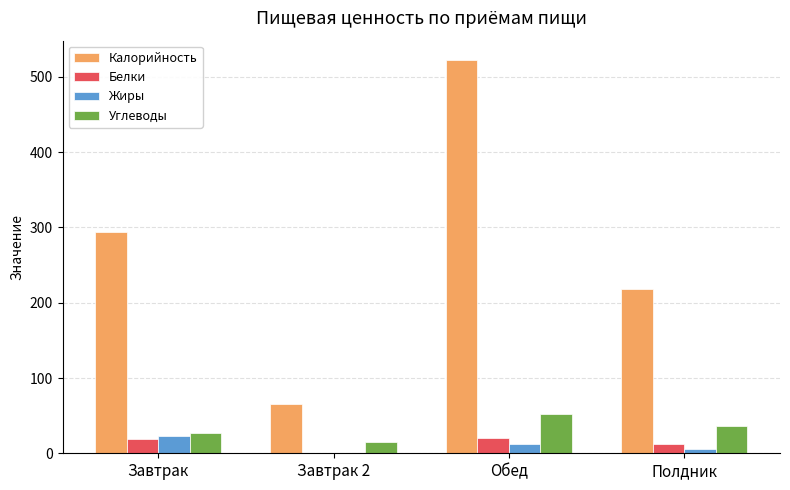

At which category is the sum across all series the highest?

Обед